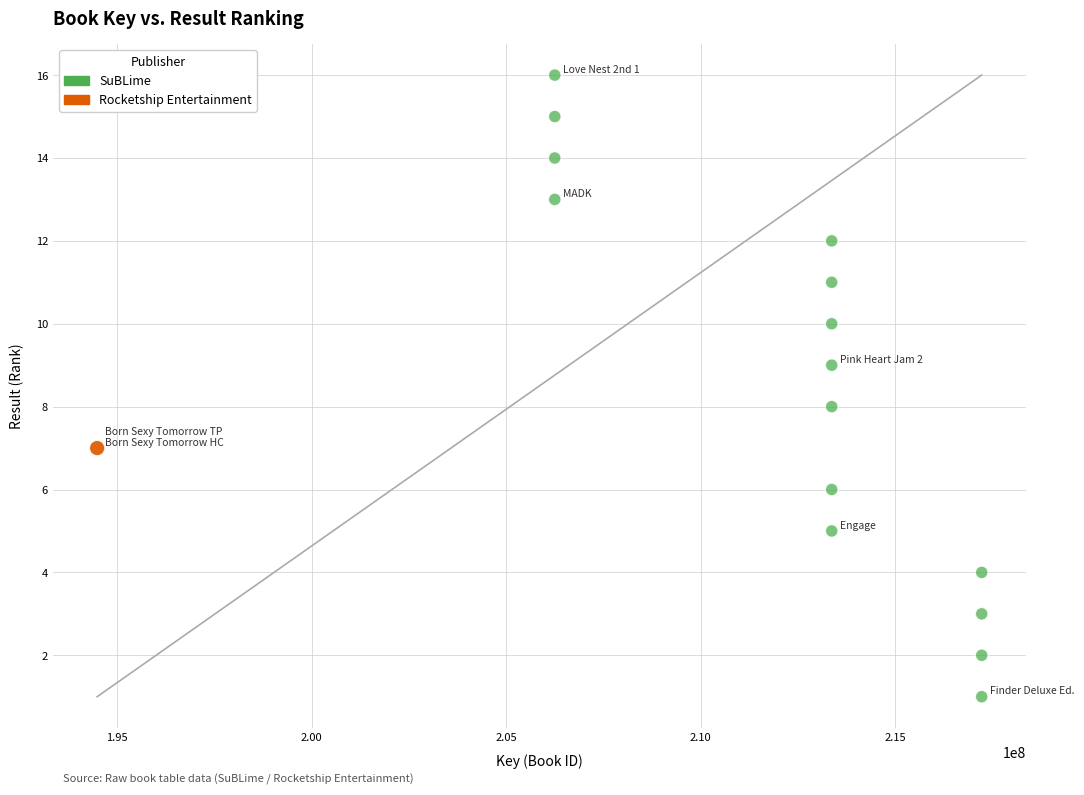

What are all the series names shown in the legend?

SuBLime, Rocketship Entertainment